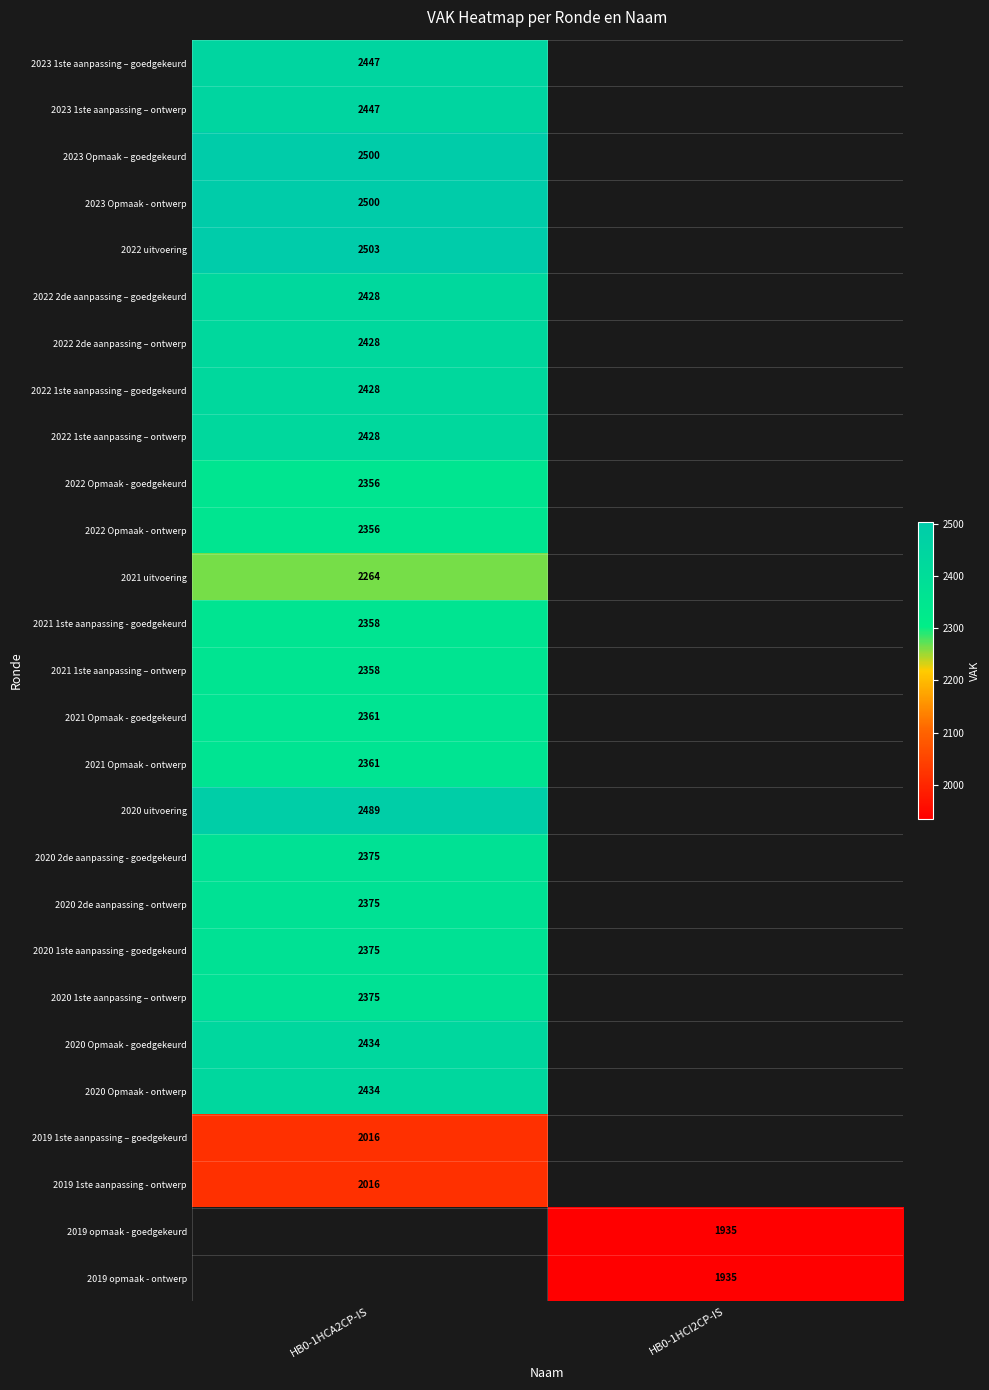

Is it true that 2021 1ste aanpassing – ontwerp equals 2358 at HB0-1HCA2CP-IS?

True